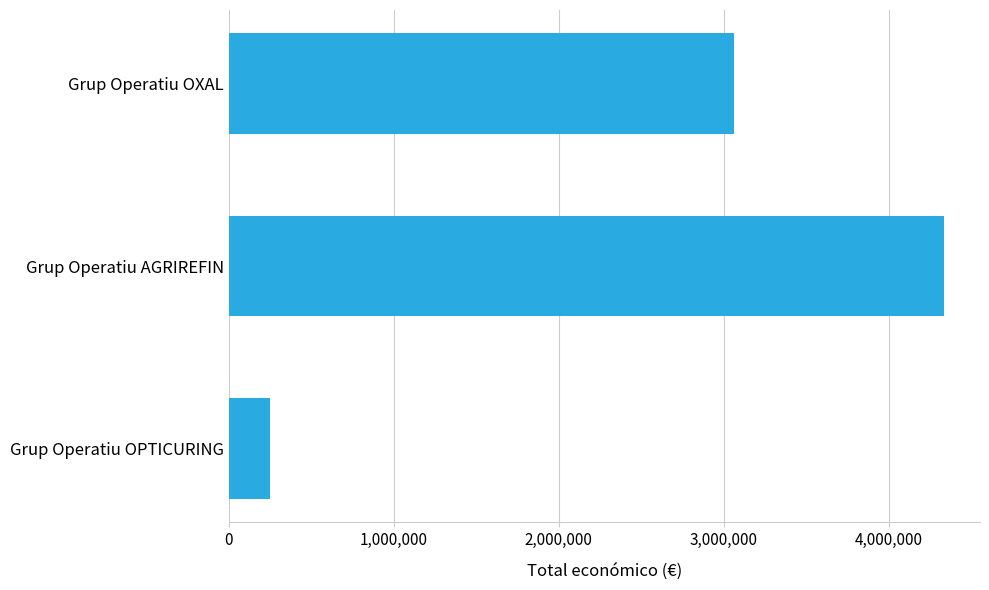

What is the label of the 2nd bar from the bottom?

Grup Operatiu AGRIREFIN